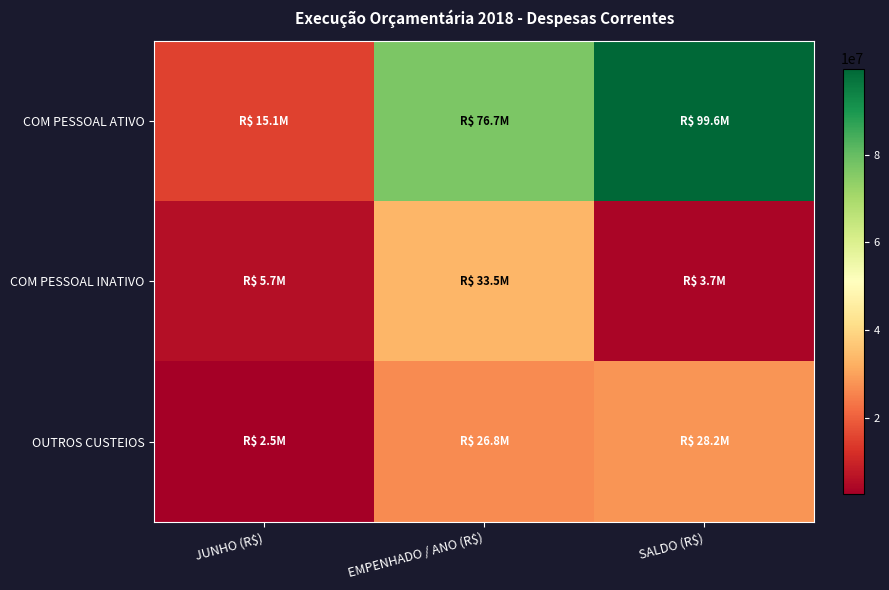

Reading right to left, list all the values displayed in this chart.

COM PESSOAL ATIVO: SALDO (R$)=99618636.9	EMPENHADO / ANO (R$)=76710994.1	JUNHO (R$)=15054530.1
COM PESSOAL INATIVO: SALDO (R$)=3667598.9	EMPENHADO / ANO (R$)=33524478.2	JUNHO (R$)=5665736.8
OUTROS CUSTEIOS: SALDO (R$)=28182745.0	EMPENHADO / ANO (R$)=26755255.0	JUNHO (R$)=2516912.8